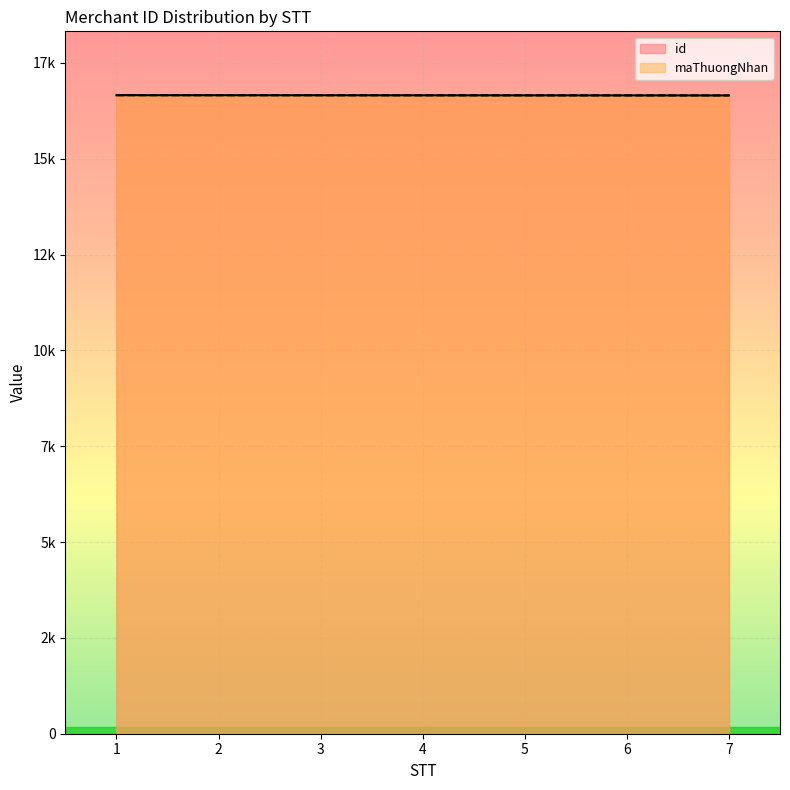

How many distinct data groups are displayed?

2